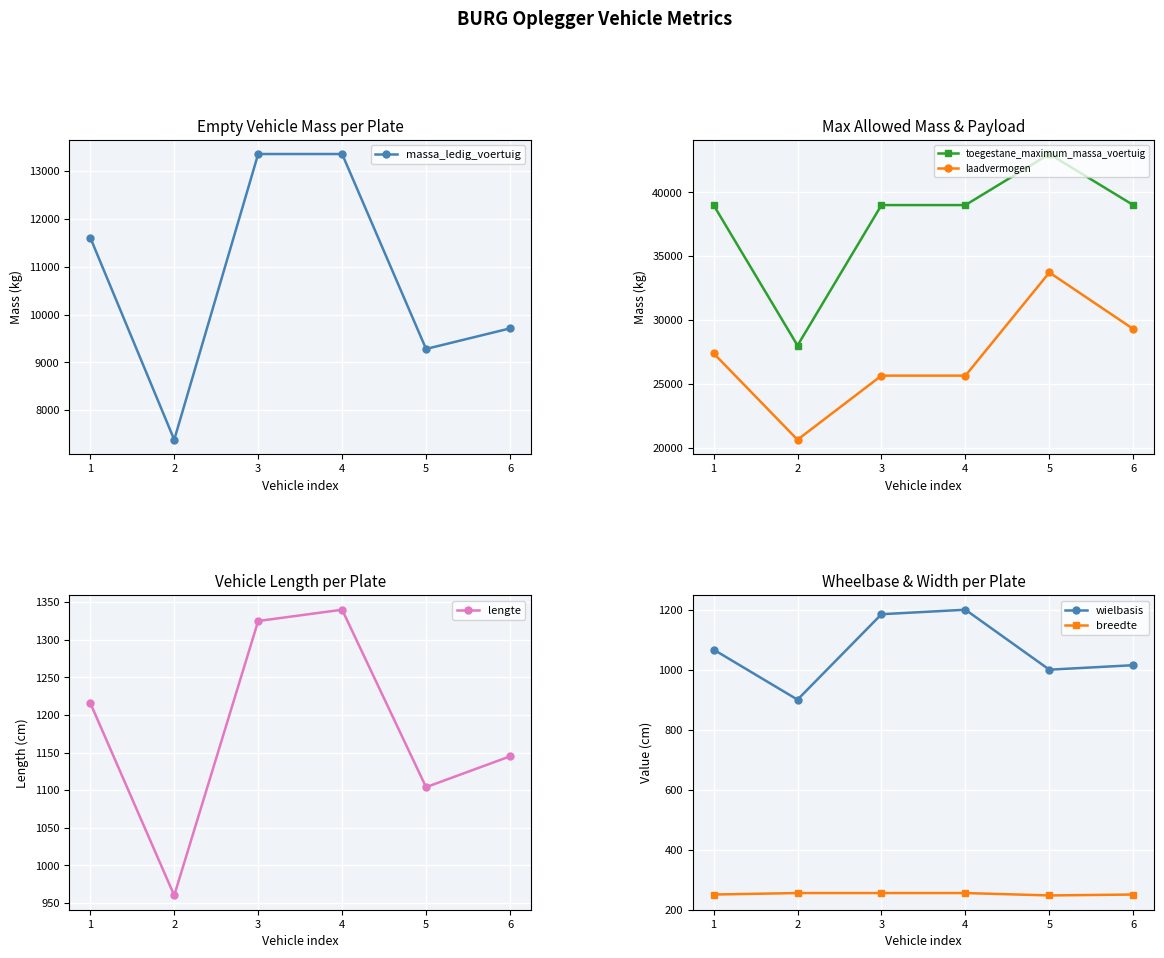

True or false: toegestane_maximum_massa_voertuig and lengte intersect in this chart.

False